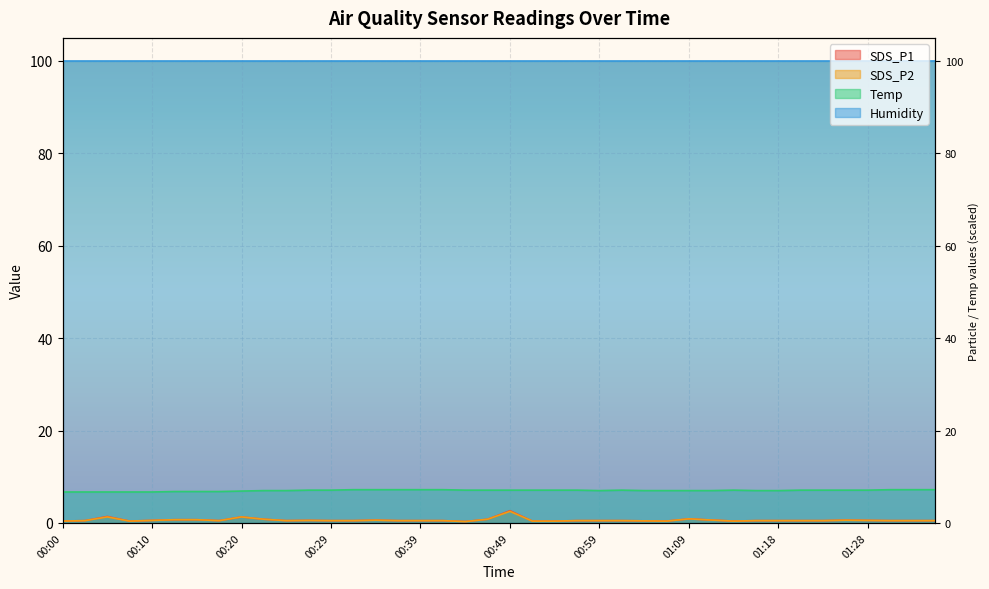

The value of SDS_P2 at 01:11 is 0.6. True or false?

True